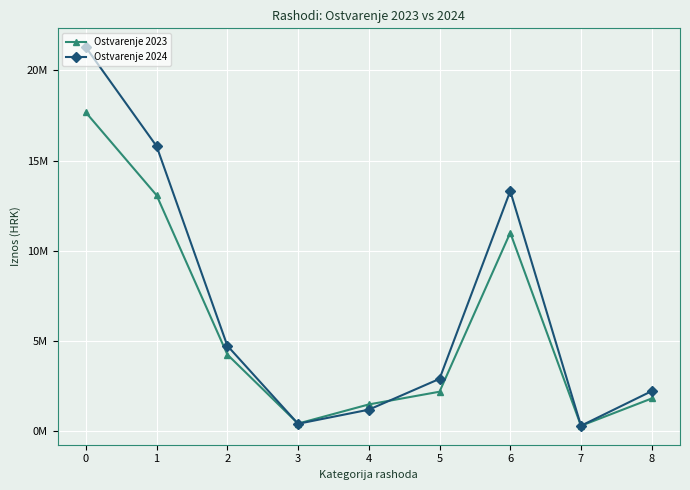

What are all the series names shown in the legend?

Ostvarenje 2023, Ostvarenje 2024